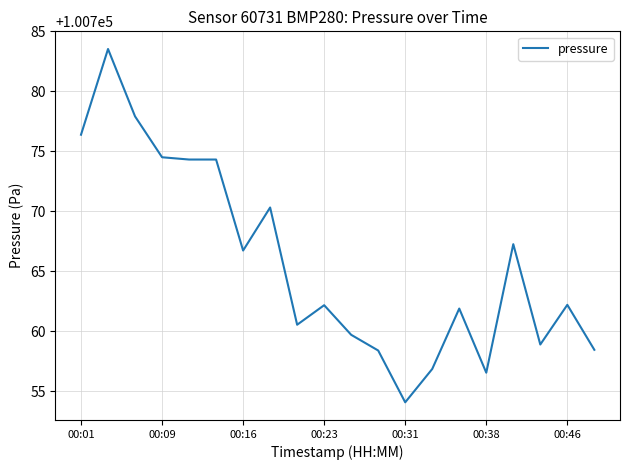

What is the difference between the maximum and minimum values?

29.5